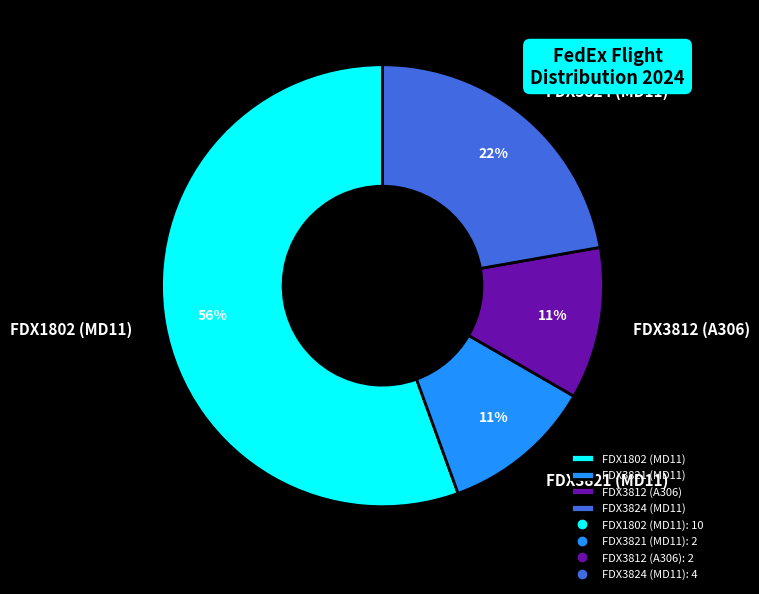

Approximately how many times larger is the value at FDX3824 (MD11) compared to FDX1802 (MD11)?

0.4